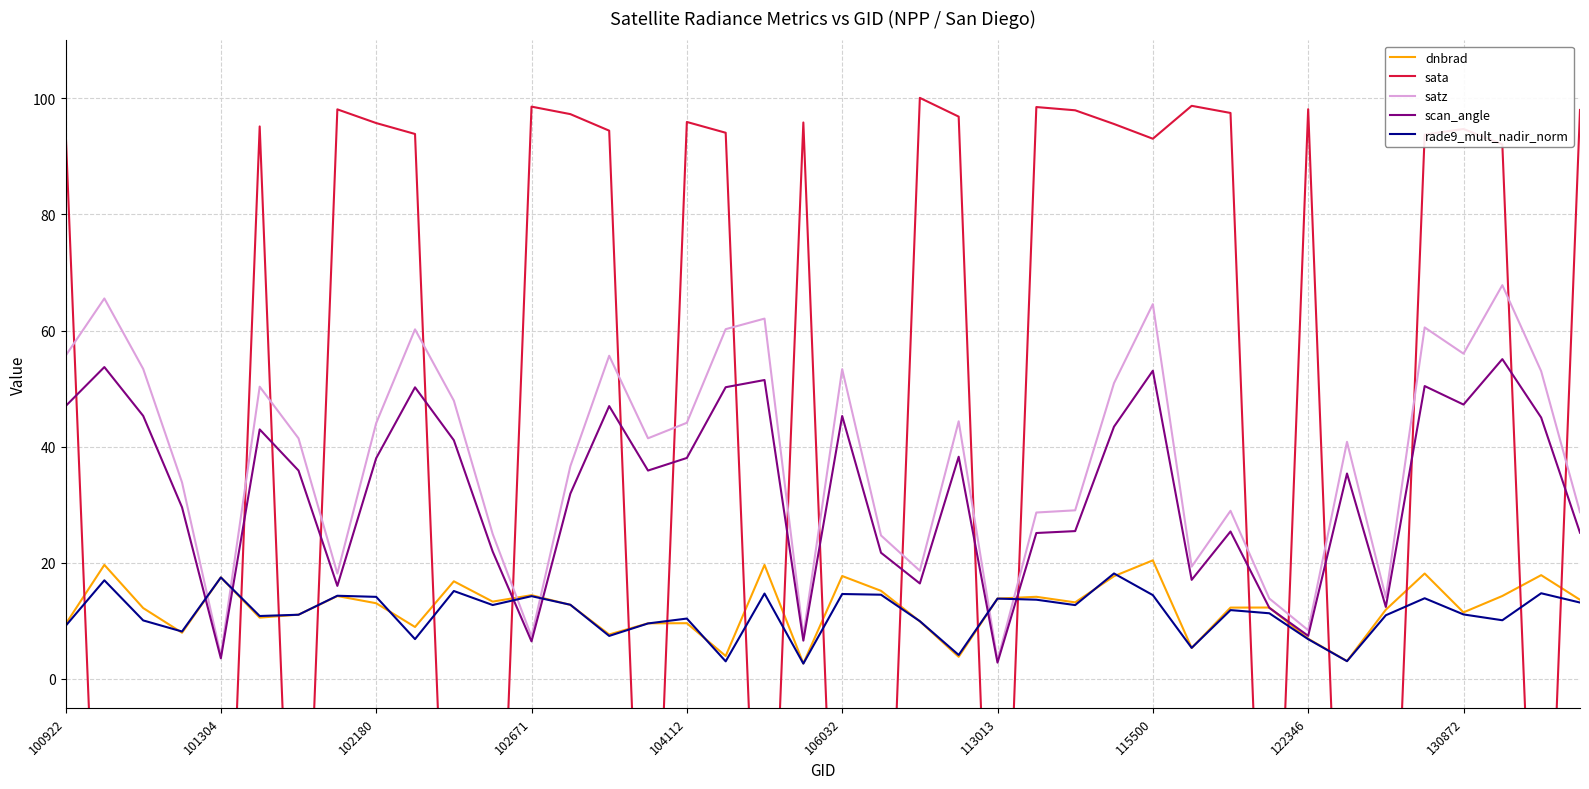

Reading left to right, what are all the values shown in this chart?

dnbrad: 9.4	19.6	12.2	7.9	17.5	10.5	11.1	14.3	13.0	8.9	16.8	13.3	14.4	12.7	7.6	9.6	9.6	3.9	19.6	2.6	17.7	15.2	9.9	3.8	13.8	14.1	13.2	17.7	20.4	5.3	12.3	12.3	6.9	3.0	11.9	18.1	11.4	14.3	17.9	13.6
sata: 94.8	-71.1	-74.2	-77.0	-76.4	95.2	-75.0	98.1	95.8	93.9	-74.4	-75.5	98.6	97.3	94.4	-74.8	95.9	94.1	-72.0	95.8	-73.9	-76.5	100.1	96.9	-80.4	98.5	98.0	95.6	93.0	98.7	97.5	-76.9	98.1	-75.2	-76.1	93.8	94.7	92.1	-73.9	98.0
satz: 55.6	65.5	53.4	33.8	4.0	50.3	41.4	18.1	44.0	60.2	47.9	24.9	7.3	36.6	55.7	41.4	44.1	60.2	62.1	7.4	53.4	24.7	18.6	44.4	3.1	28.6	29.0	50.9	64.5	19.3	28.9	13.8	8.4	40.8	14.0	60.5	56.0	67.8	53.0	28.7
scan_angle: 47.0	53.7	45.3	29.6	3.5	43.0	35.9	16.0	38.0	50.2	41.1	21.9	6.5	31.9	47.0	35.9	38.0	50.2	51.5	6.6	45.3	21.7	16.4	38.3	2.8	25.1	25.4	43.4	53.1	17.1	25.4	12.2	7.4	35.4	12.4	50.4	47.2	55.1	45.0	25.2
rade9_mult_nadir_norm: 9.1	17.0	10.1	8.2	17.5	10.8	11.0	14.3	14.1	6.8	15.1	12.7	14.2	12.8	7.4	9.5	10.4	3.0	14.7	2.6	14.6	14.5	9.9	4.1	13.8	13.6	12.7	18.1	14.4	5.3	11.8	11.3	6.8	3.0	10.9	13.9	11.1	10.1	14.7	13.1